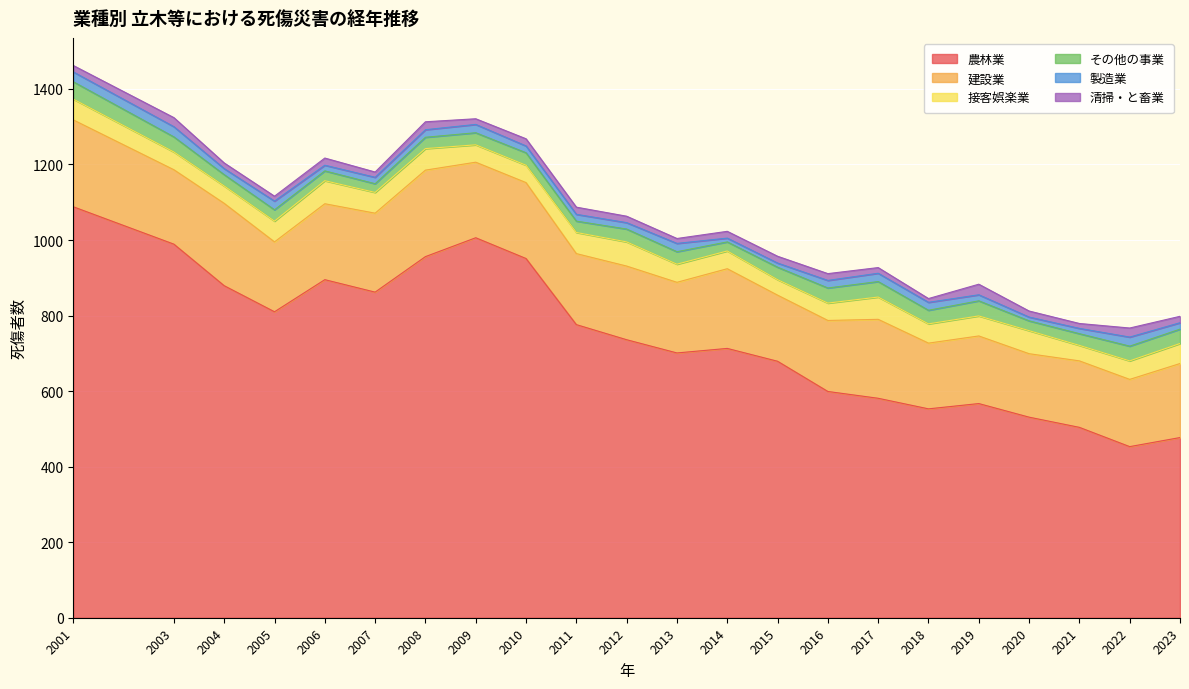

What are all the series names shown in the legend?

農林業, 建設業, 接客娯楽業, その他の事業, 製造業, 清掃・と畜業